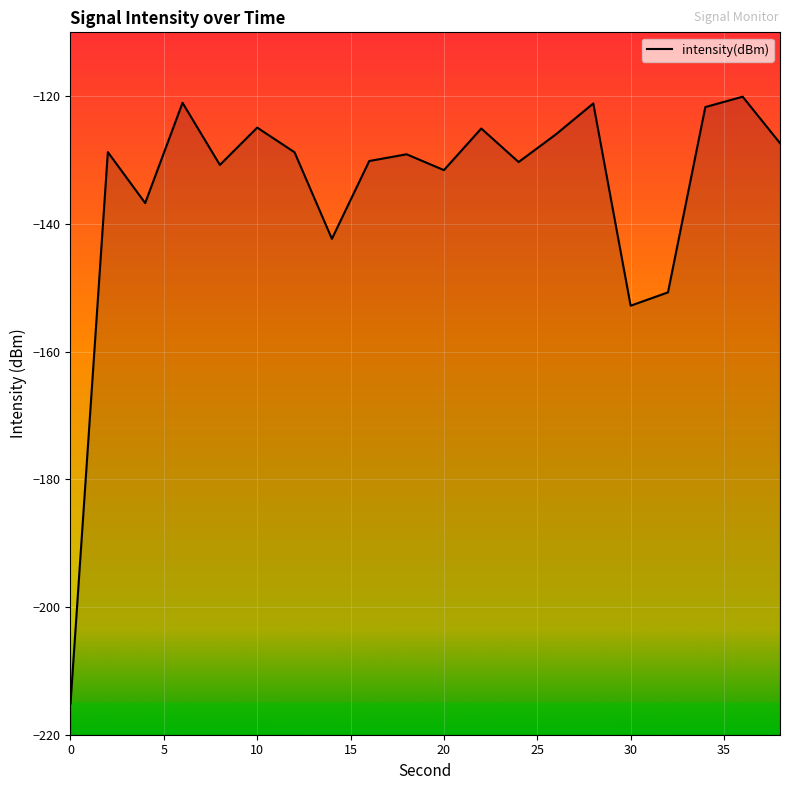

At which category does the data reach its first local valley?

4